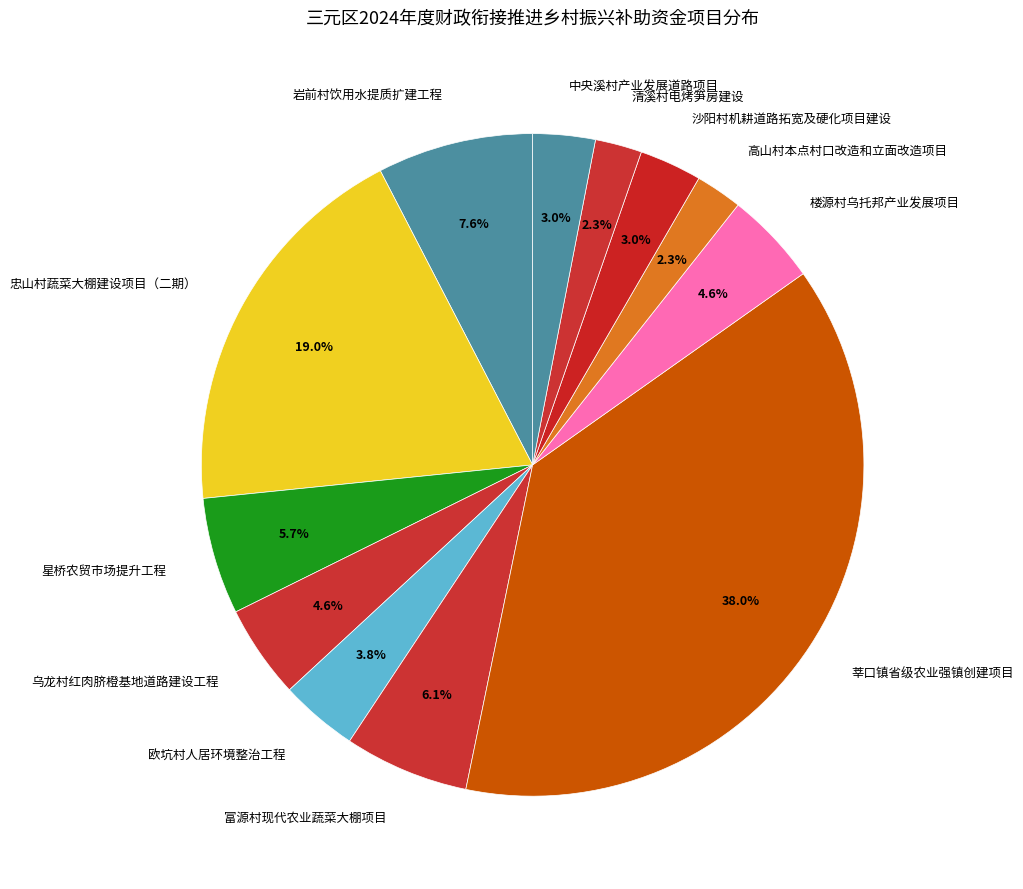

Which slice is the largest?

莘口镇省级农业强镇创建项目